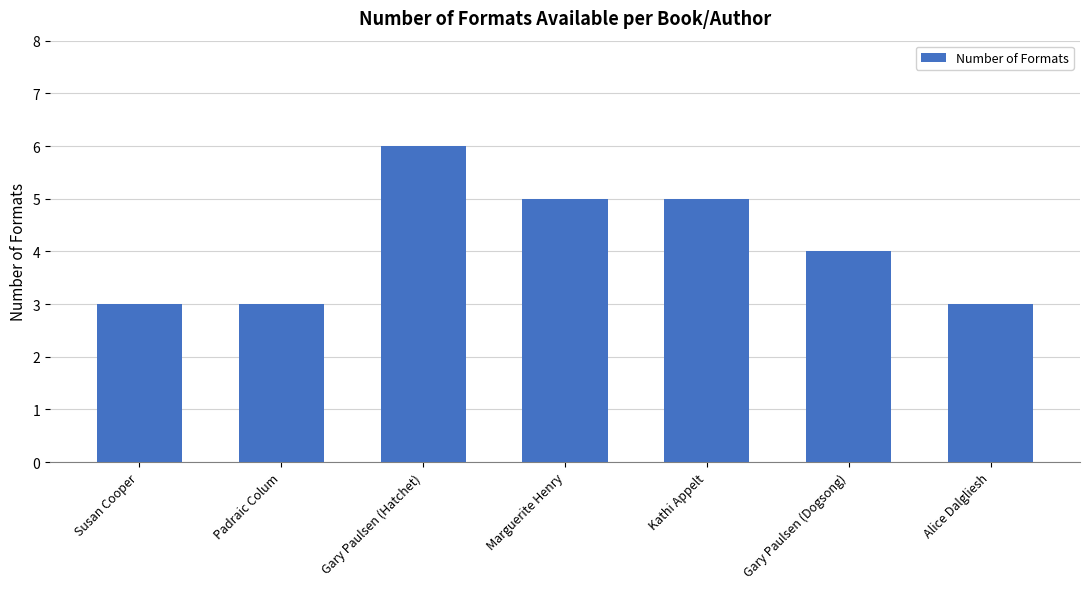

How many series are shown in this chart?

1